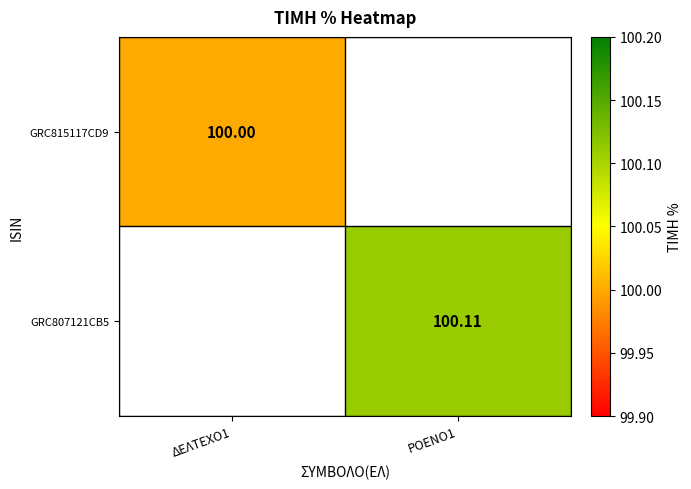

Is the value of GRC807121CB5 at ΡΟΕΝΟ1 greater than the value of GRC815117CD9 at ΔΕΛΤΕΧΟ1?

Yes